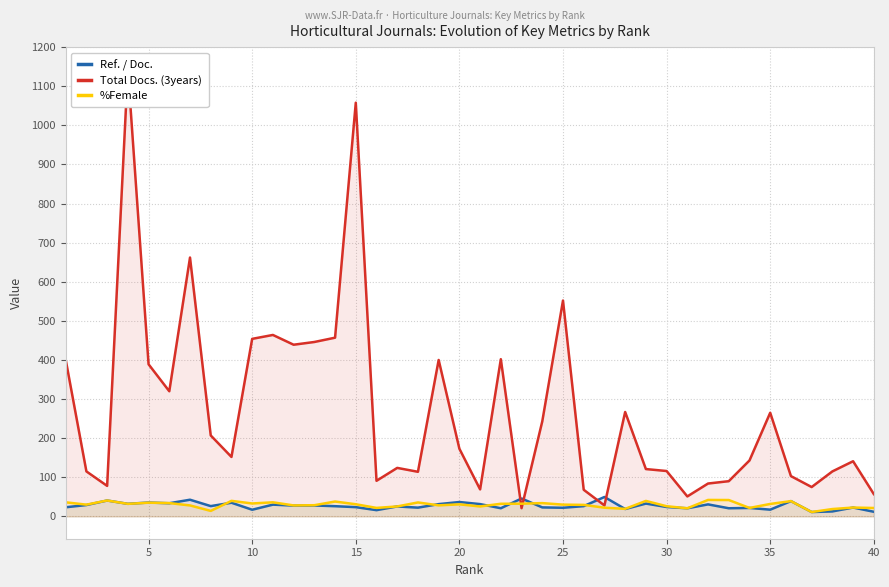

How many distinct data groups are displayed?

3